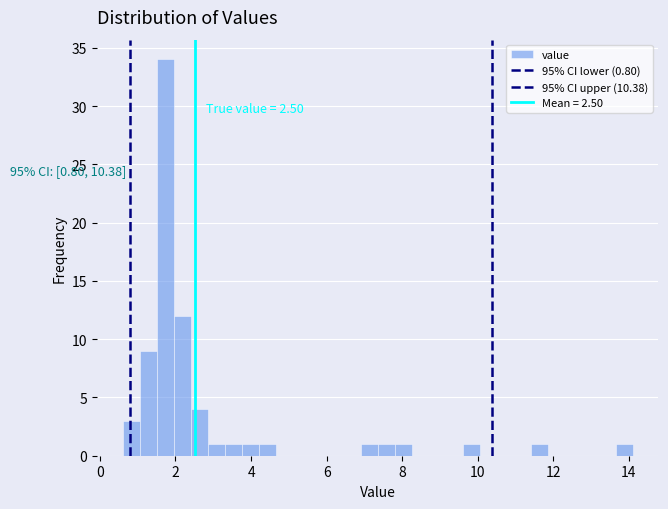

Around what value on the x-axis is the tallest bar? Give the approximate position of its centre, as read against the axis.

1.8